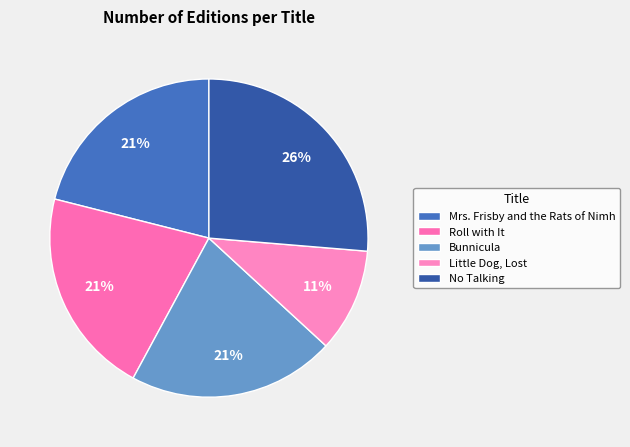

Which has a higher value, Little Dog, Lost or Roll with It?

Roll with It